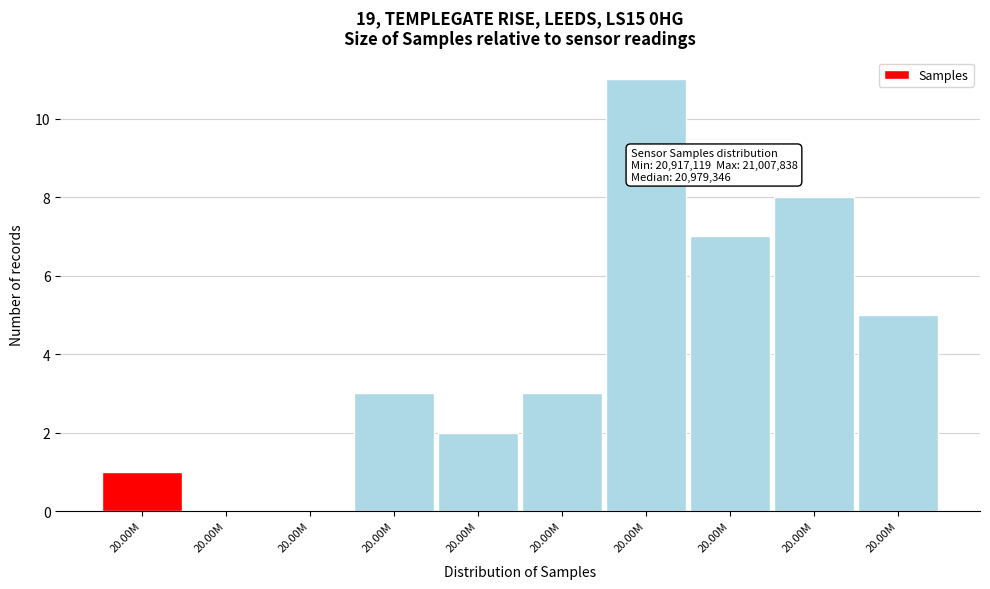

Count the number of categories in the chart.

10